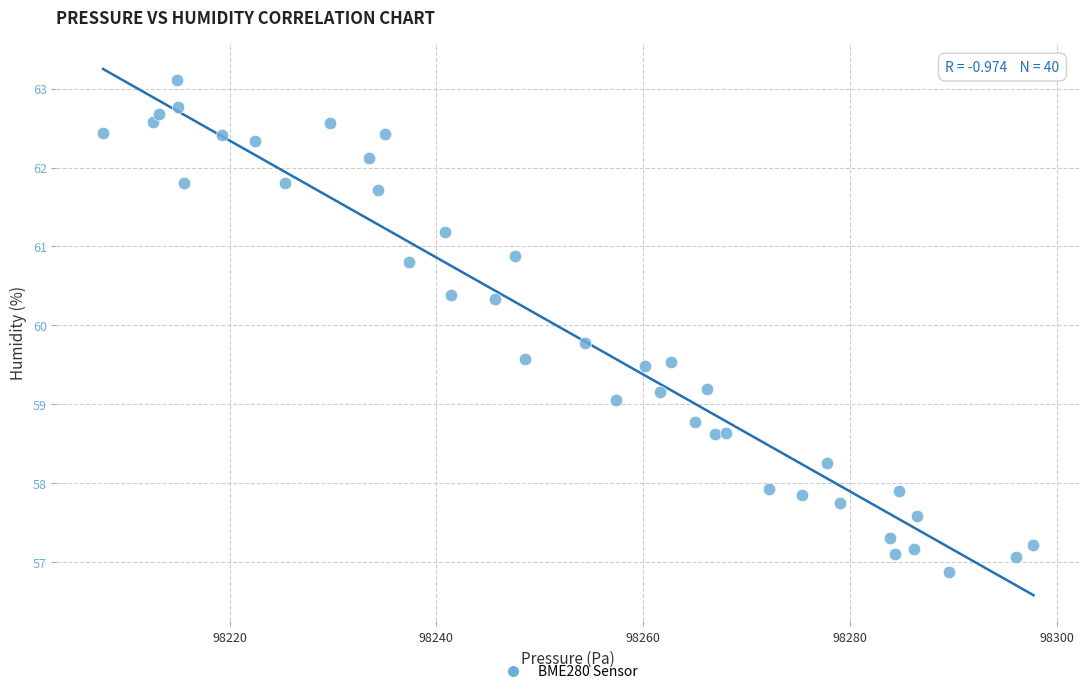

What is the range of X values (max minus min)?

90.0